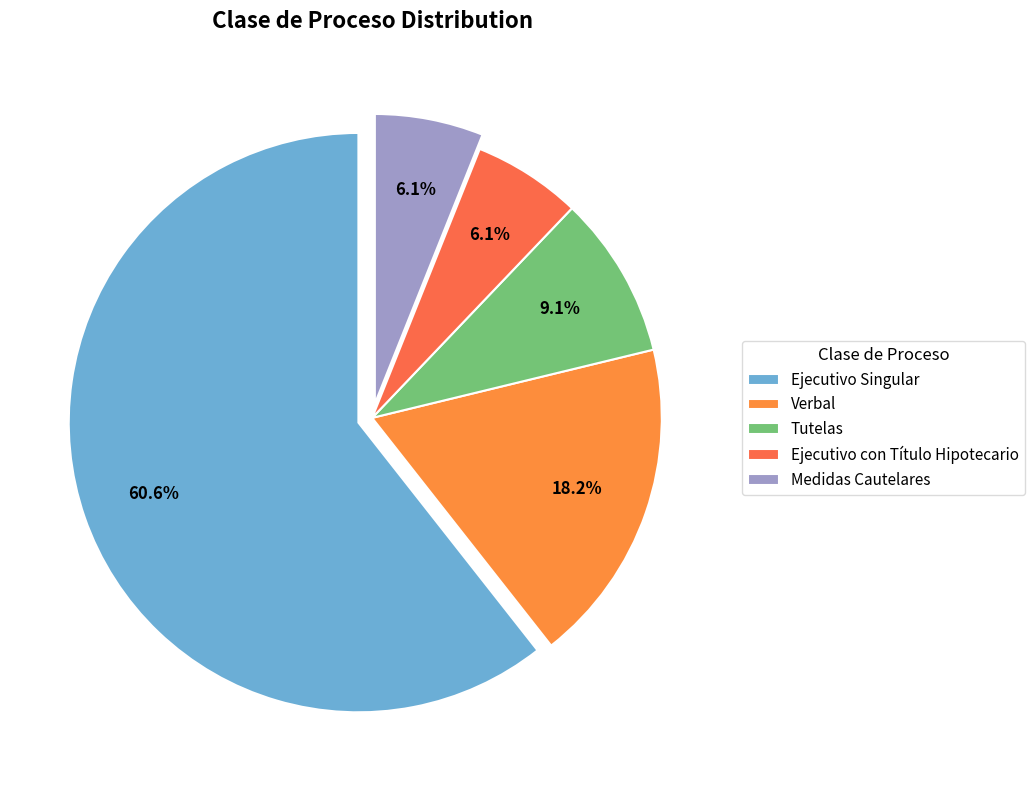

Count the number of slices in the pie.

5